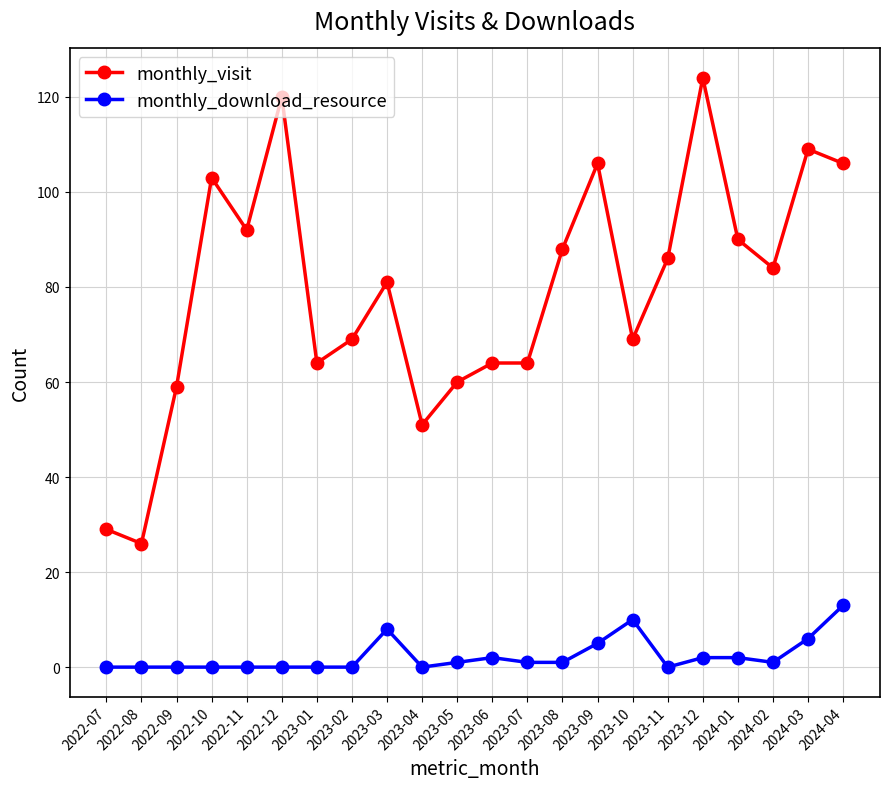

Reading left to right, extract all data points from this chart.

monthly_visit: 29	26	59	103	92	120	64	69	81	51	60	64	64	88	106	69	86	124	90	84	109	106
monthly_download_resource: 0	0	0	0	0	0	0	0	8	0	1	2	1	1	5	10	0	2	2	1	6	13